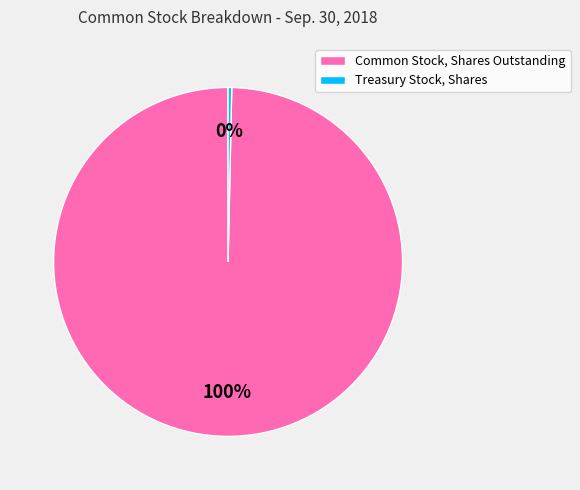

How many slices are in this pie chart?

2